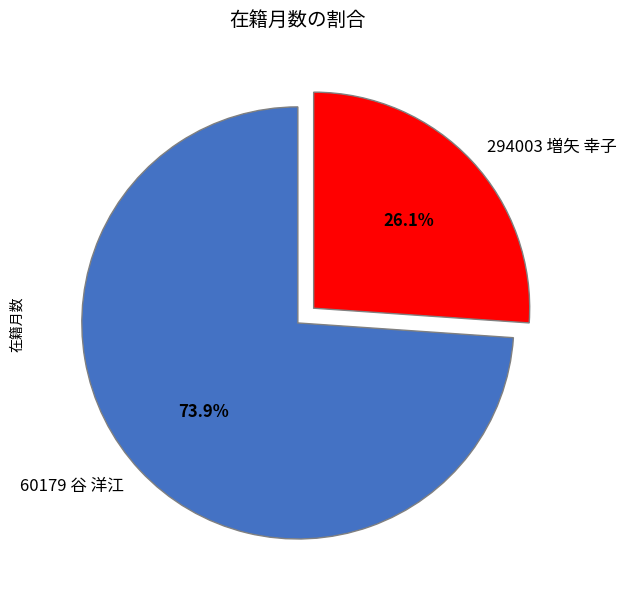

Approximately how many times larger is the value at 60179 谷 洋江 compared to 294003 増矢 幸子?

2.8